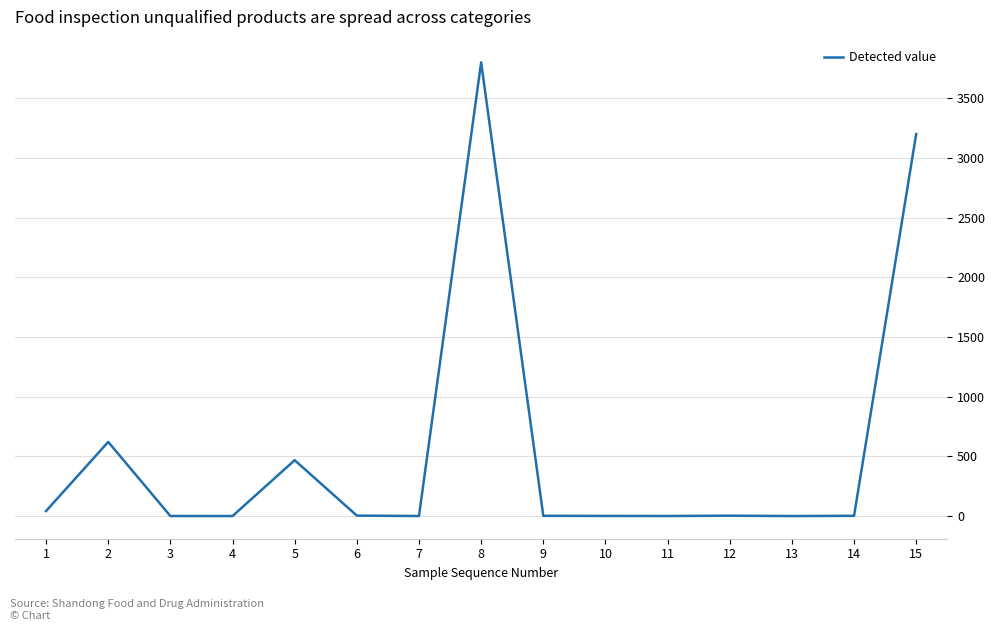

The chart shows a value of 2.3 at 9. True or false?

True